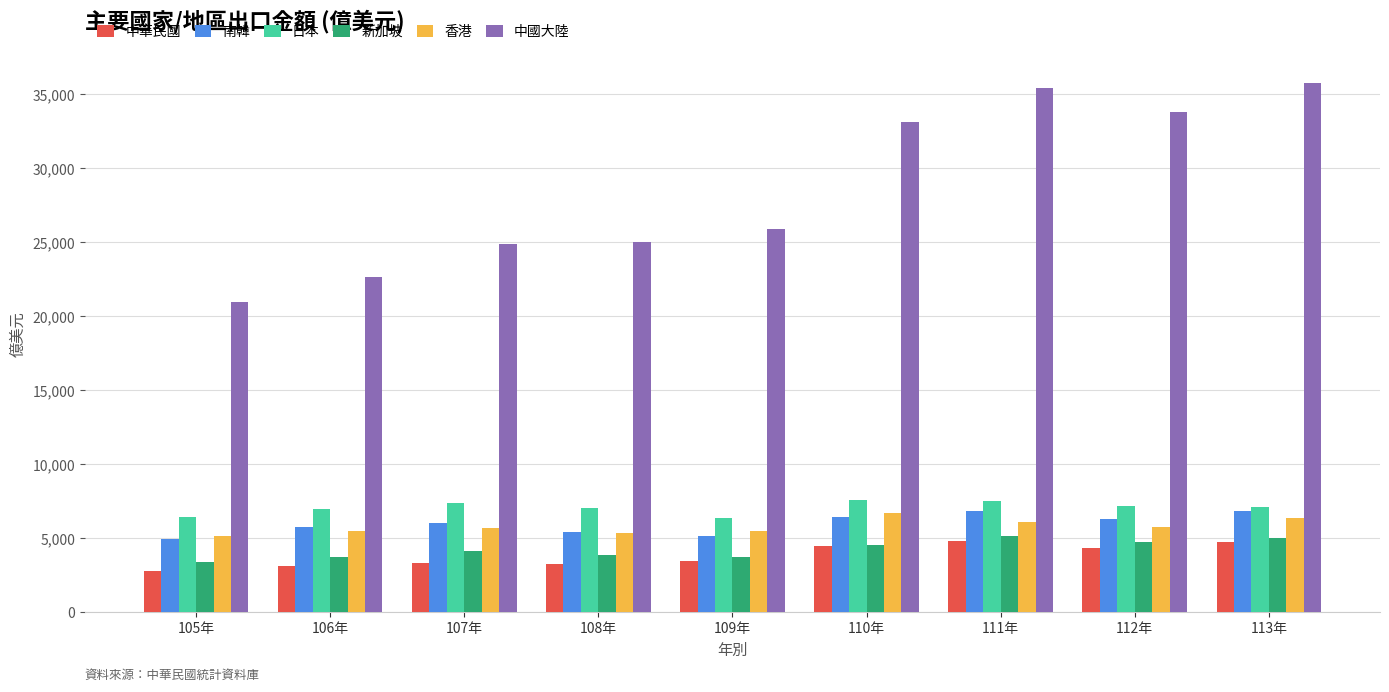

The value of 南韓 at 112年 is 8479.1. True or false?

False